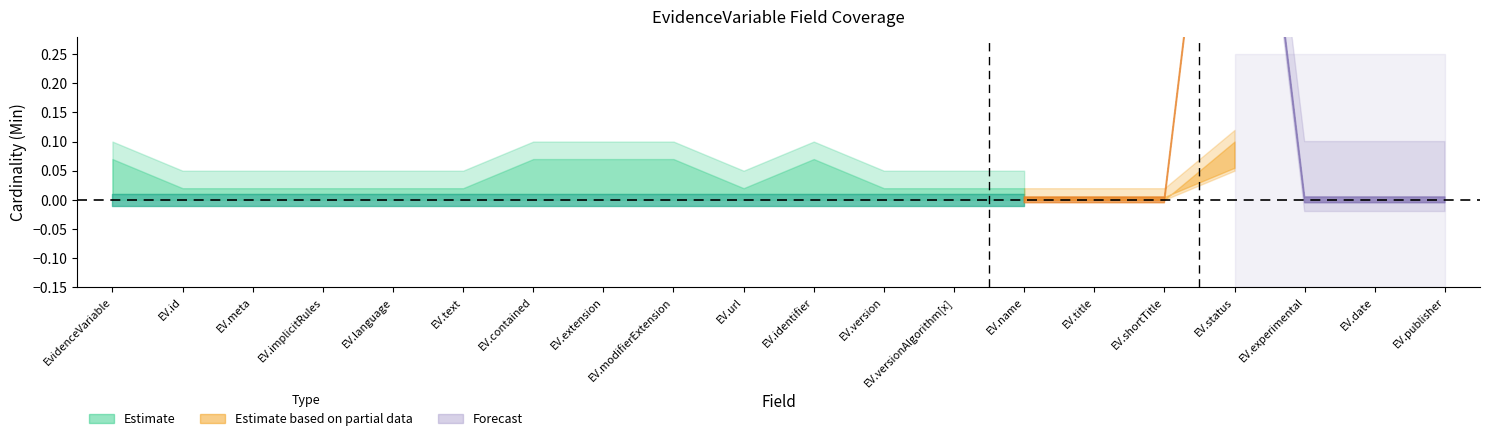

True or false: Base Min has a value of 0 at EvidenceVariable.shortTitle.

True